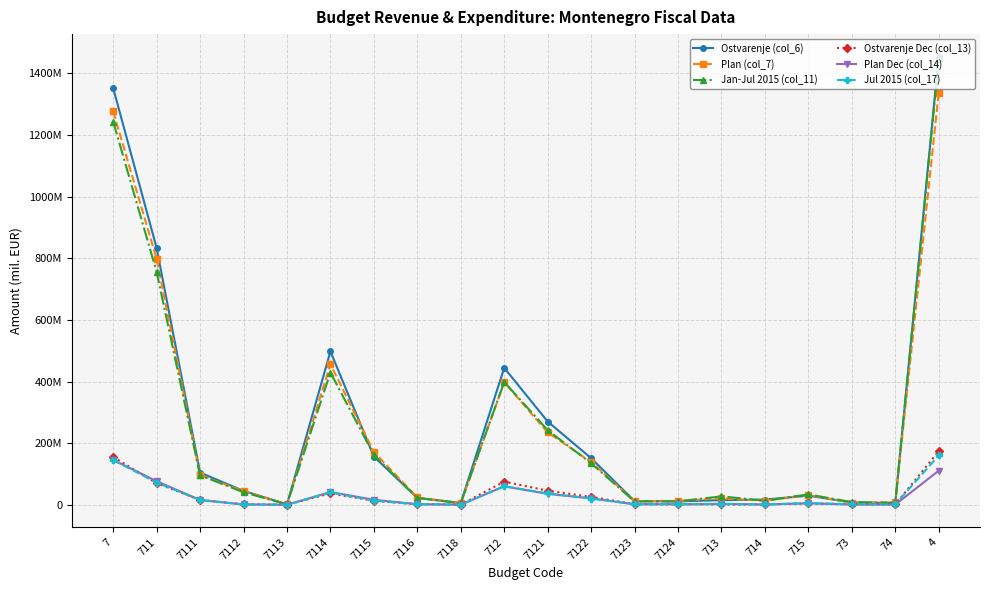

What are all the series names shown in the legend?

Ostvarenje (col_6), Plan (col_7), Jan-Jul 2015 (col_11), Ostvarenje Dec (col_13), Plan Dec (col_14), Jul 2015 (col_17)